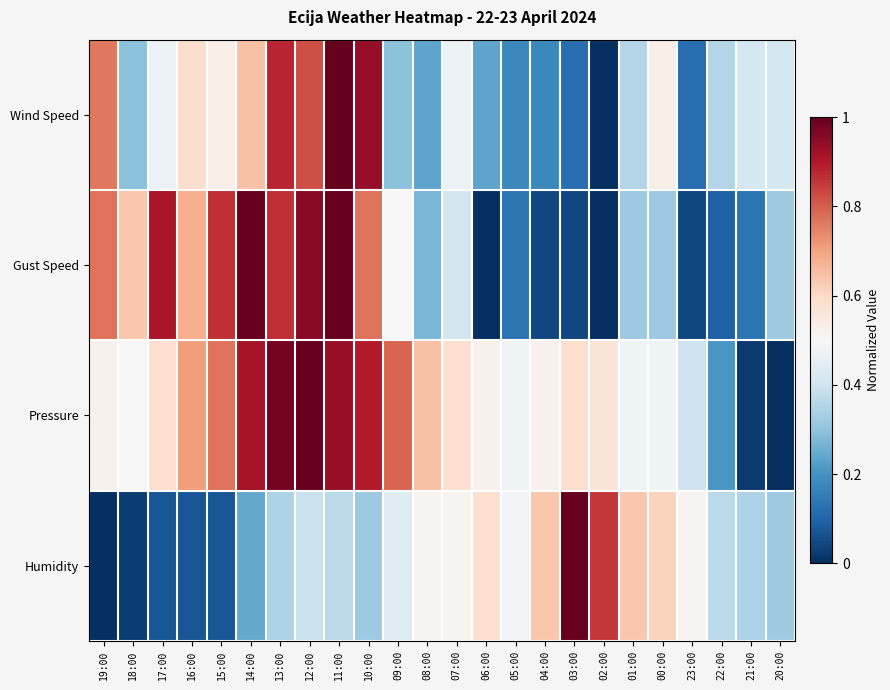

Reading right to left, extract all data points from this chart.

Wind Speed: 20:00=0.4	21:00=0.4	22:00=0.4	23:00=0.1	00:00=0.5	01:00=0.4	02:00=0.0	03:00=0.1	04:00=0.2	05:00=0.2	06:00=0.2	07:00=0.5	08:00=0.2	09:00=0.3	10:00=0.9	11:00=1.0	12:00=0.8	13:00=0.9	14:00=0.6	15:00=0.5	16:00=0.6	17:00=0.5	18:00=0.3	19:00=0.8
Gust Speed: 20:00=0.3	21:00=0.1	22:00=0.1	23:00=0.0	00:00=0.3	01:00=0.3	02:00=0.0	03:00=0.0	04:00=0.0	05:00=0.1	06:00=0.0	07:00=0.4	08:00=0.3	09:00=0.5	10:00=0.8	11:00=1.0	12:00=1.0	13:00=0.9	14:00=1.0	15:00=0.9	16:00=0.7	17:00=0.9	18:00=0.6	19:00=0.8
Pressure: 20:00=0.0	21:00=0.0	22:00=0.2	23:00=0.4	00:00=0.5	01:00=0.5	02:00=0.6	03:00=0.6	04:00=0.5	05:00=0.5	06:00=0.5	07:00=0.6	08:00=0.6	09:00=0.8	10:00=0.9	11:00=0.9	12:00=1.0	13:00=1.0	14:00=0.9	15:00=0.8	16:00=0.7	17:00=0.6	18:00=0.5	19:00=0.5
Humidity: 20:00=0.3	21:00=0.3	22:00=0.4	23:00=0.5	00:00=0.6	01:00=0.6	02:00=0.9	03:00=1.0	04:00=0.6	05:00=0.5	06:00=0.6	07:00=0.5	08:00=0.5	09:00=0.4	10:00=0.3	11:00=0.4	12:00=0.4	13:00=0.3	14:00=0.2	15:00=0.1	16:00=0.1	17:00=0.1	18:00=0.0	19:00=0.0